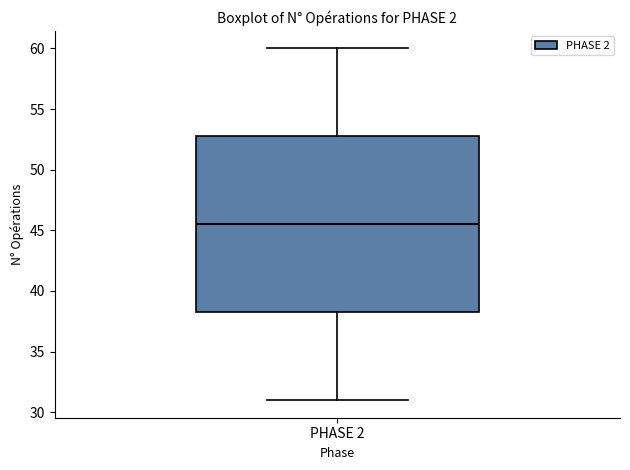

Transcribe this box plot: give where the median line is, the range the box spans, and where the two whiskers end, as read against the y-axis. The values are not printed on the chart, so give them approximately, as read against the axis.

median 45.5, box 38.5 to 53.0, whiskers 31.0 to 60.0